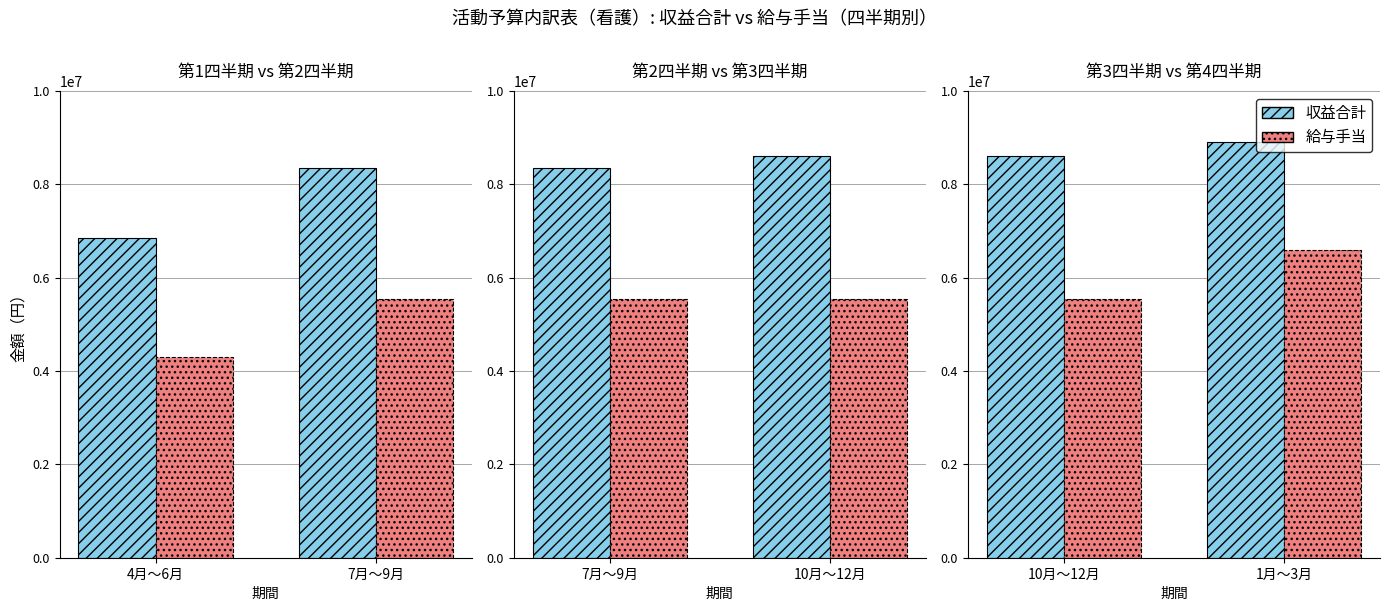

What is the average value of the 収益合計 series?

8750000